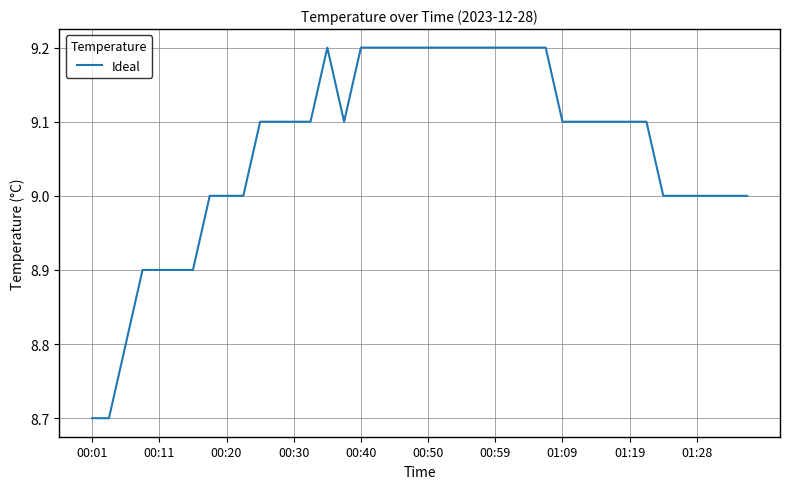

What is the minimum value shown in the chart?

8.7